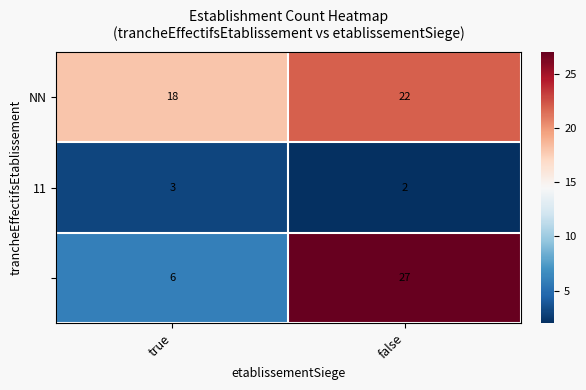

At which category is the sum across all series the highest?

false